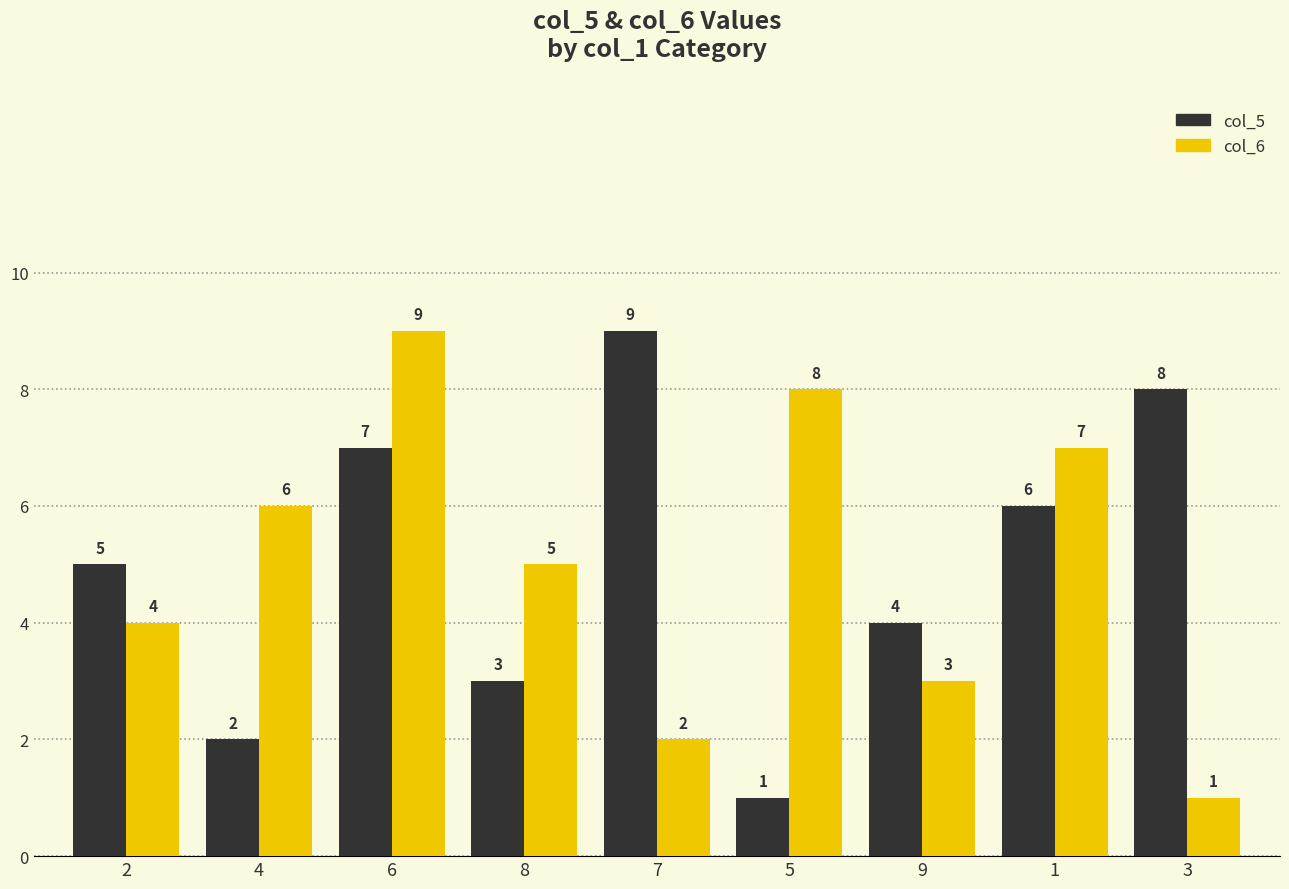

What is the total value across all series at 4?

8